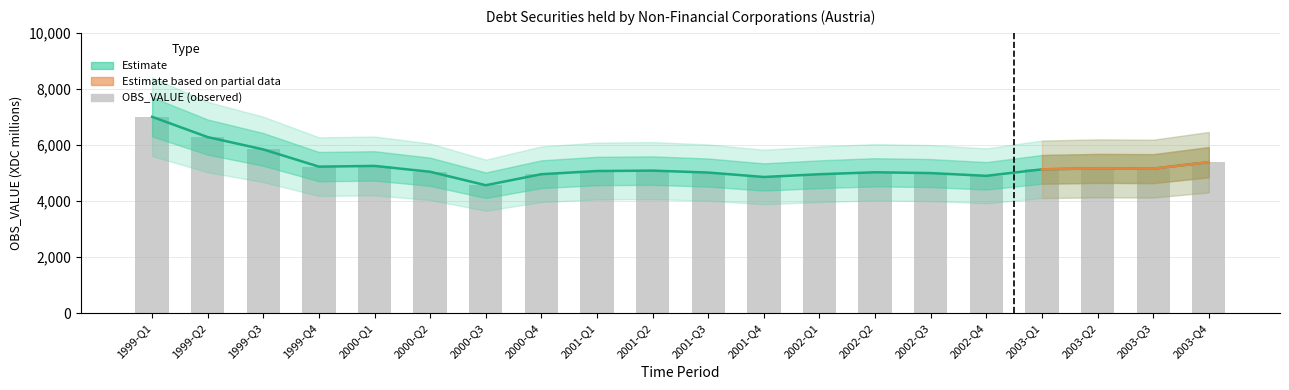

What is the change in value from 2002-Q2 to 2002-Q3?

-29